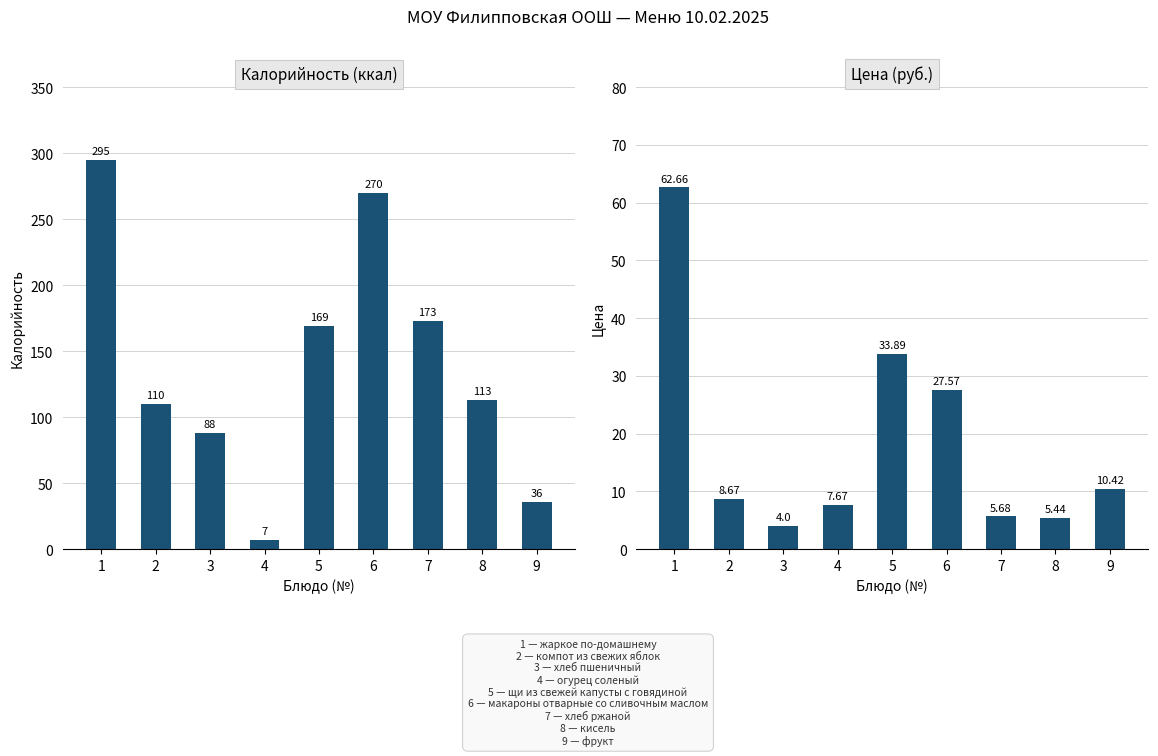

Reading left to right, transcribe all the data shown in this chart.

Калорийность (ккал): 1=295.0	2=110.0	3=88.0	4=7.0	5=169.0	6=270.0	7=173.0	8=113.0	9=36.0
Цена (руб.): 1=62.7	2=8.7	3=4.0	4=7.7	5=33.9	6=27.6	7=5.7	8=5.4	9=10.4